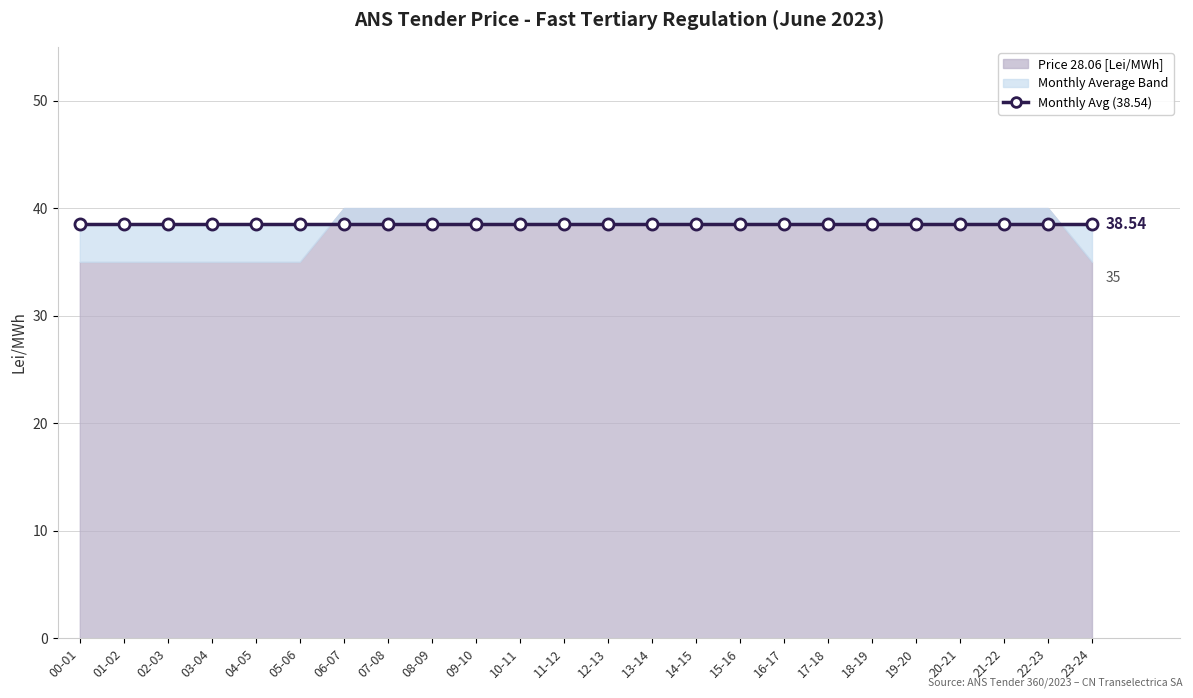

Reading left to right, transcribe all the data shown in this chart.

Price 28.06 [Lei/MWh]: 35.0	35.0	35.0	35.0	35.0	35.0	40.0	40.0	40.0	40.0	40.0	40.0	40.0	40.0	40.0	40.0	40.0	40.0	40.0	40.0	40.0	40.0	40.0	35.0
Monthly Average [Lei/MWh]: 38.5	38.5	38.5	38.5	38.5	38.5	38.5	38.5	38.5	38.5	38.5	38.5	38.5	38.5	38.5	38.5	38.5	38.5	38.5	38.5	38.5	38.5	38.5	38.5